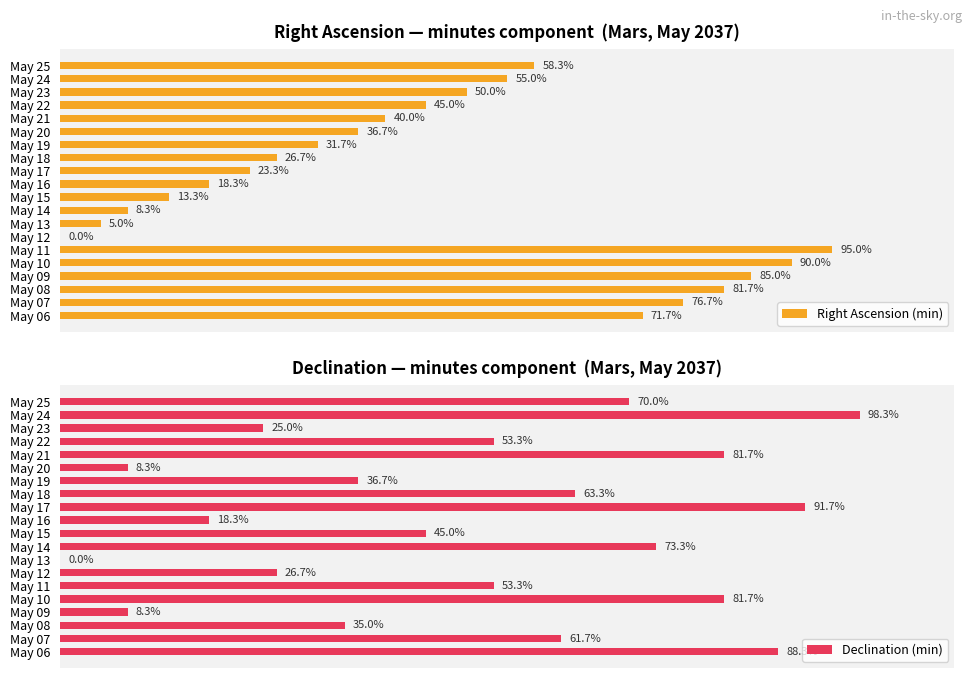

What is the average value of the Right Ascension (min) series?

45.6